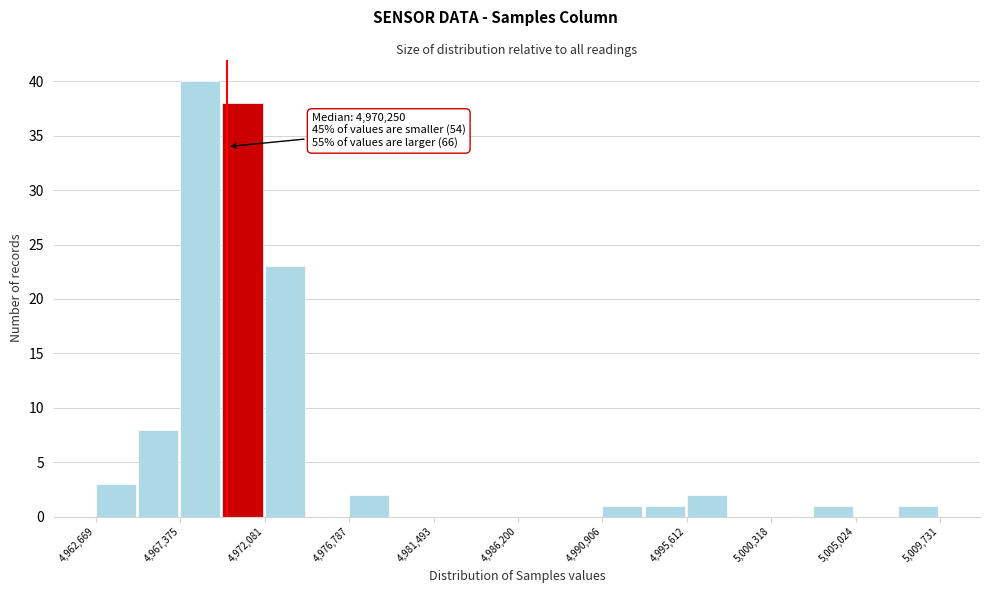

Which range on the x-axis has the tallest bar?

4967500 to 4969500